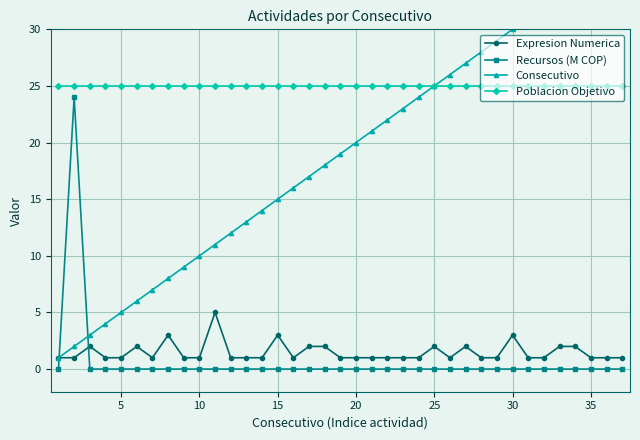

What are all the series names shown in the legend?

Expresion Numerica, Recursos (M COP), Consecutivo, Poblacion Objetivo